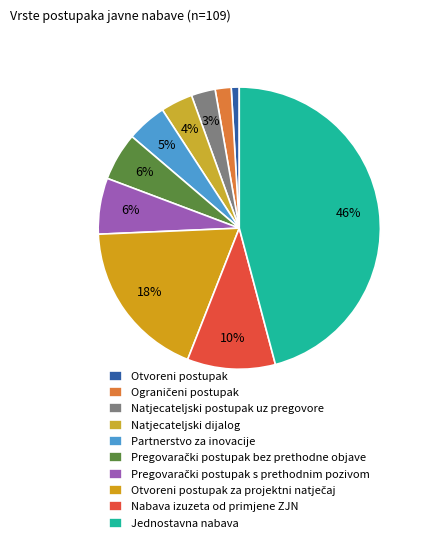

How many segments does this pie chart have?

10